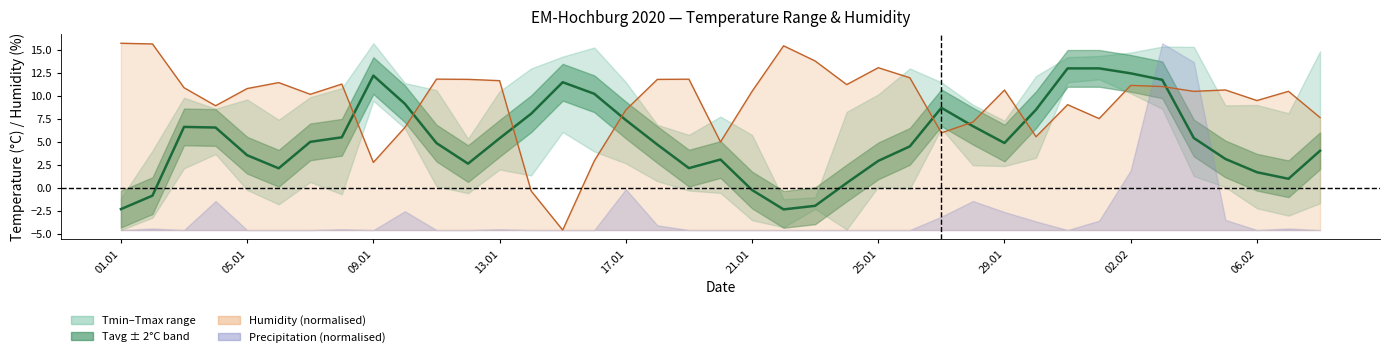

Reading left to right, what are all the values shown in this chart?

Tavg: -2.3	-0.8	6.6	6.6	3.6	2.1	5.0	5.5	12.2	9.2	4.9	2.6	5.4	8.1	11.5	10.3	7.4	4.7	2.2	3.1	-0.2	-2.3	-1.9	0.5	2.9	4.5	8.7	6.7	4.9	8.5	13.0	13.0	12.5	11.8	5.4	3.2	1.7	1.0	4.1
Humidity line: 15.7	15.7	10.9	9.0	10.8	11.5	10.2	11.3	2.8	6.6	11.8	11.8	11.7	-0.3	-4.6	2.9	8.5	11.8	11.8	5.0	10.5	15.5	13.8	11.3	13.1	12.0	6.0	7.2	10.7	5.6	9.1	7.6	11.2	11.0	10.5	10.7	9.5	10.5	7.7